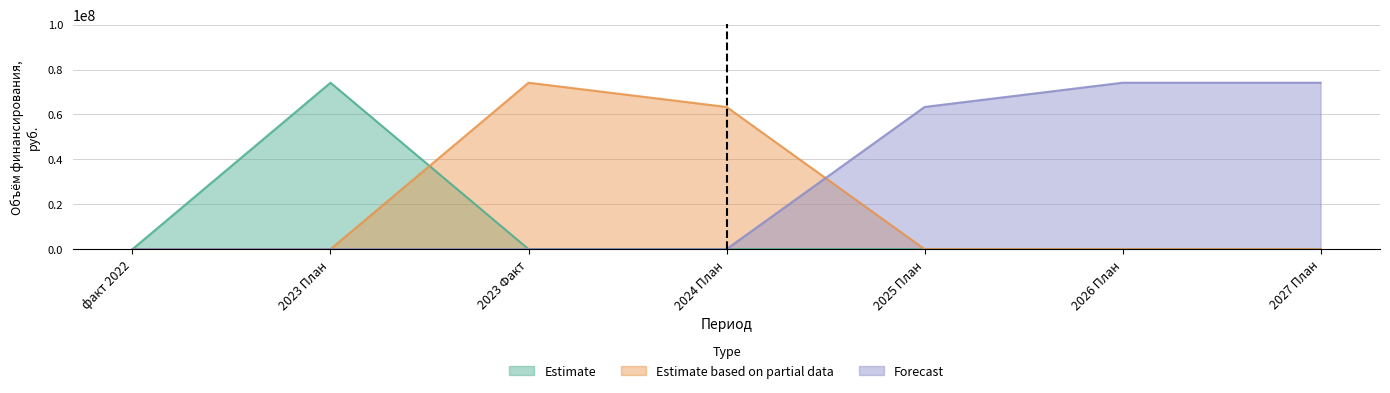

What is the difference between the second highest and second lowest values in the Estimate based on partial data series?

63317302